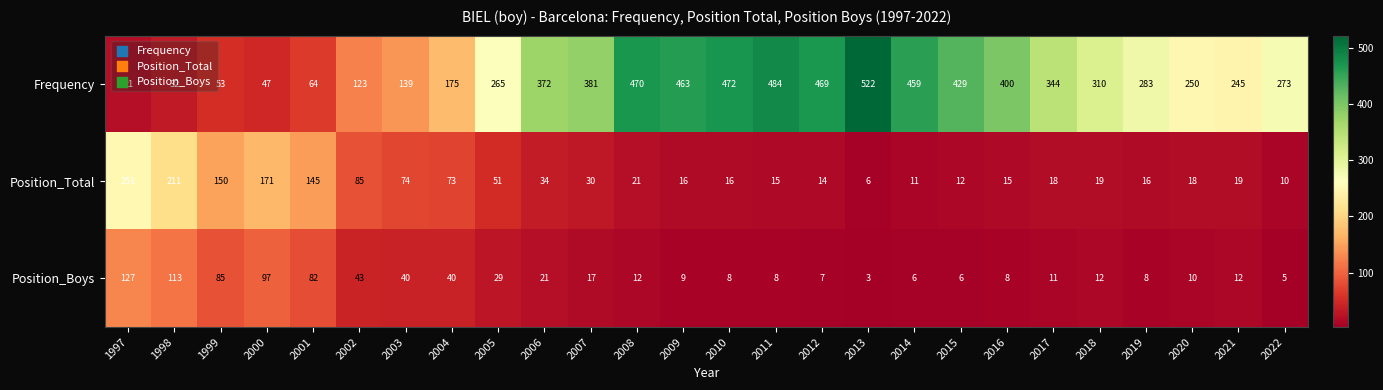

Is it true that Frequency equals 372 at 2006?

True